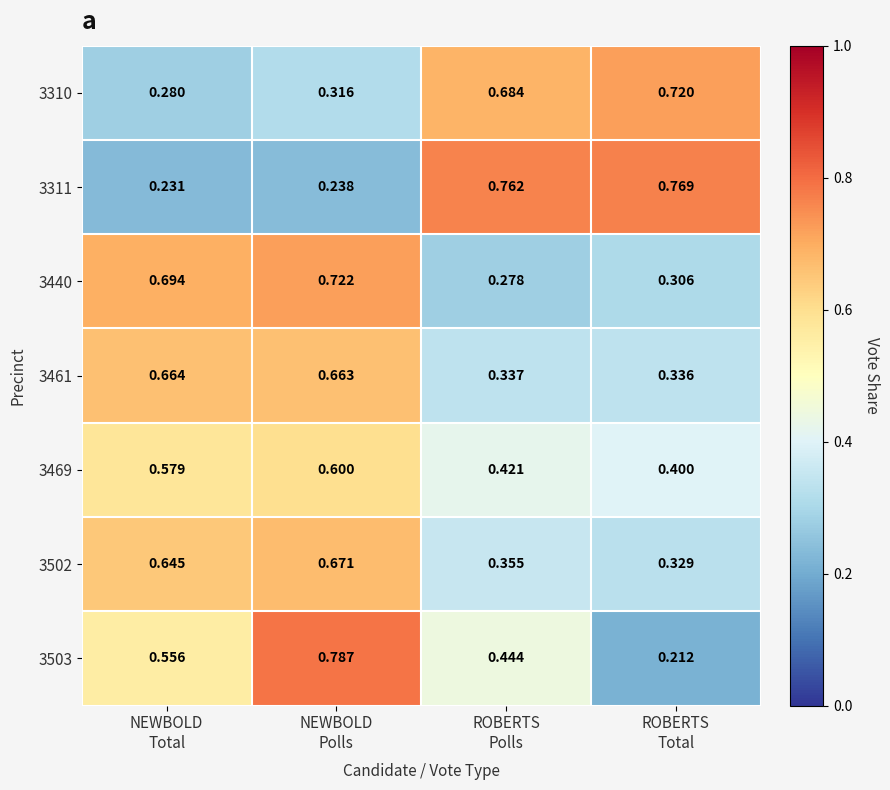

How many categories are shown in the chart?

4